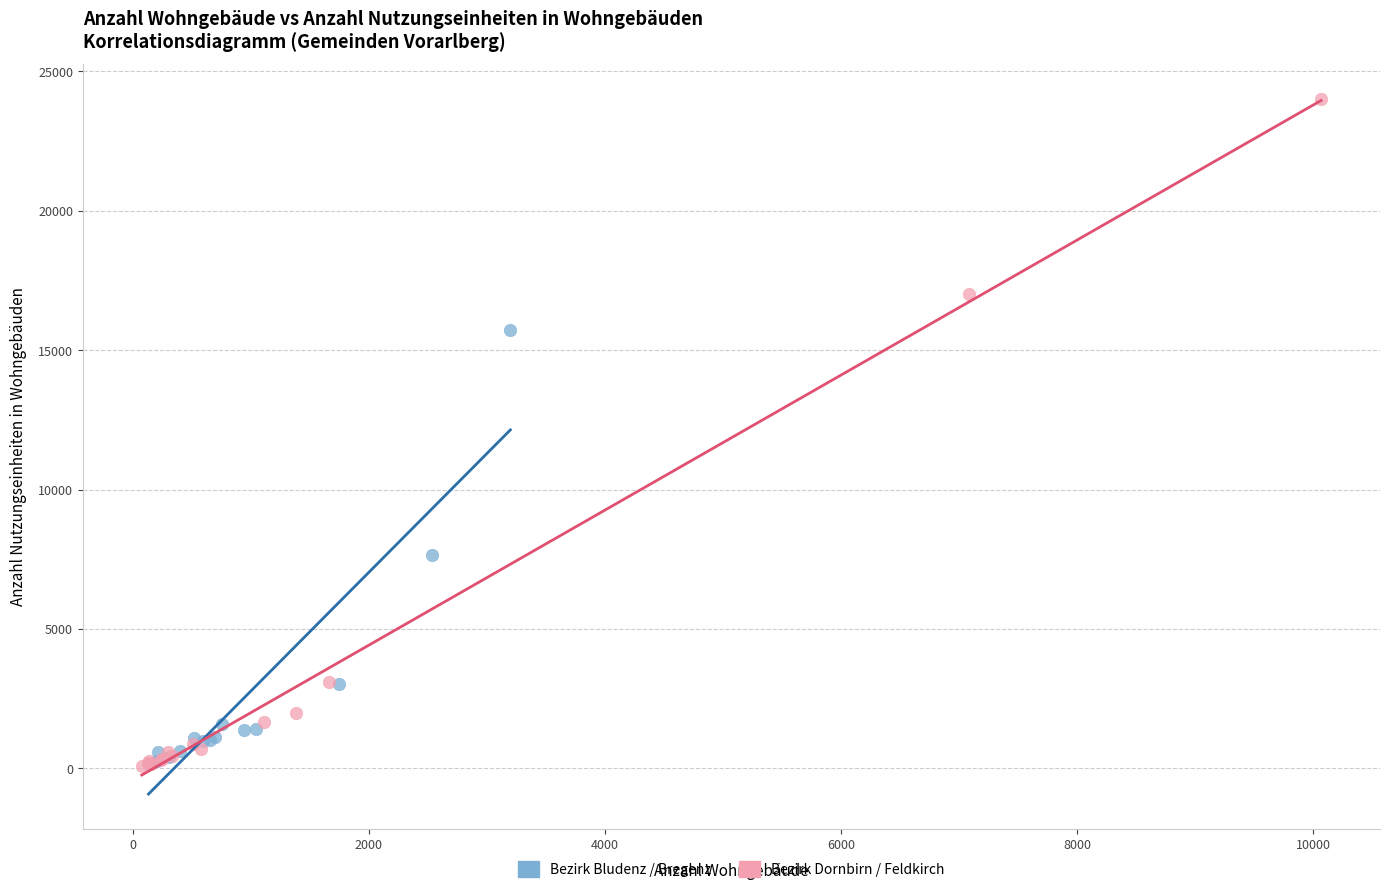

Which series contains the highest Y value?

Bezirk Dornbirn / Feldkirch